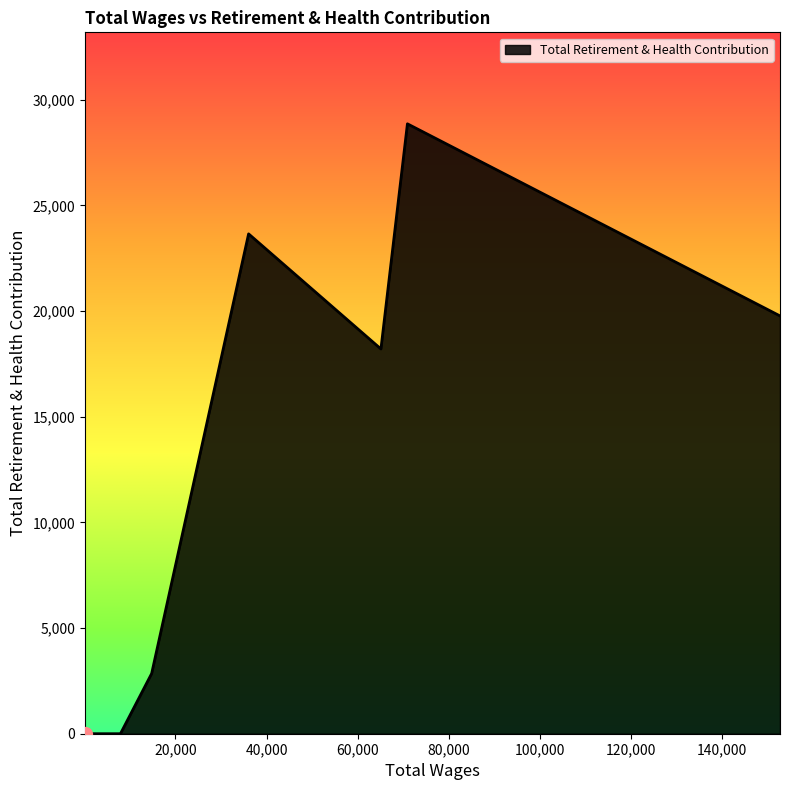

What is the difference between the maximum and minimum values?

28855